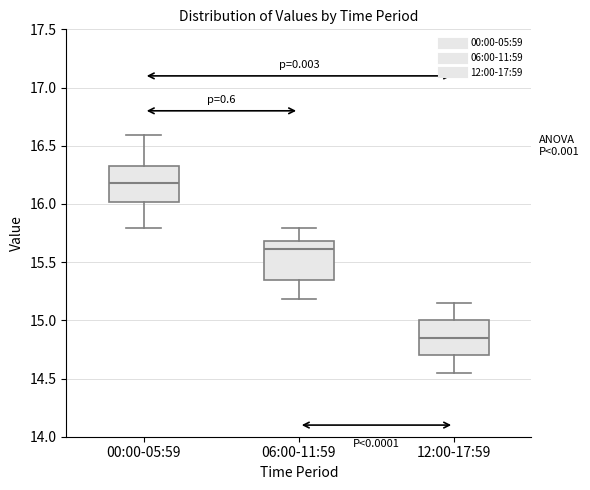

Which box has the lowest median line?

12:00-17:59